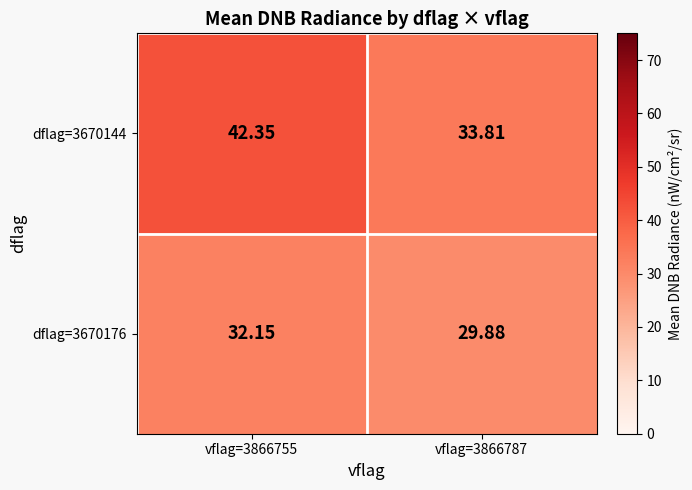

Which series changed the most between vflag=3866755 and vflag=3866787?

dflag=3670144